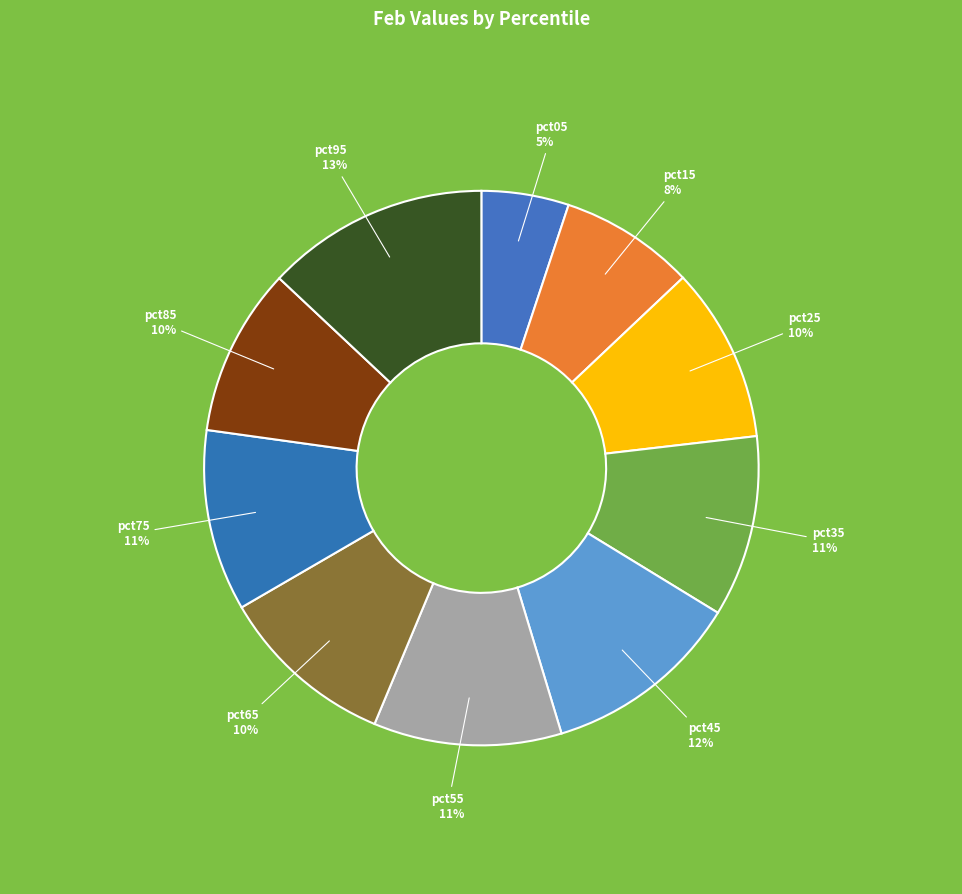

Is there any slice that represents more than half of the pie?

No